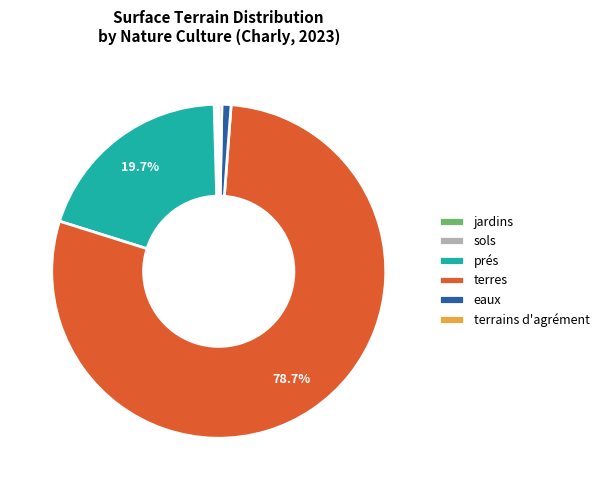

Does any single category account for the majority?

Yes